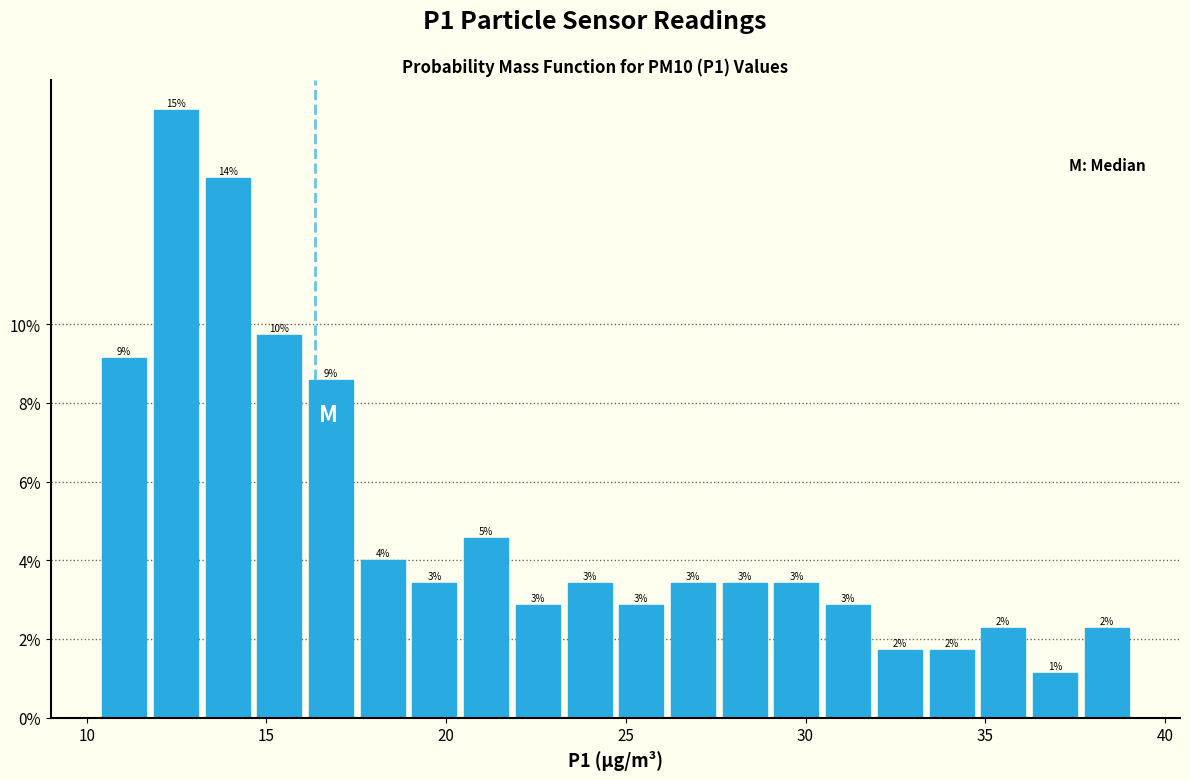

Around what value on the x-axis is the tallest bar? Give the approximate position of its centre, as read against the axis.

12.5